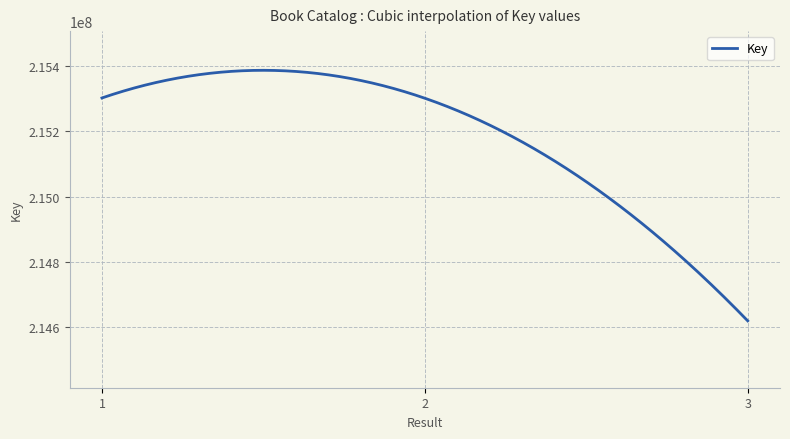

What is the greatest value displayed?

215387372.8